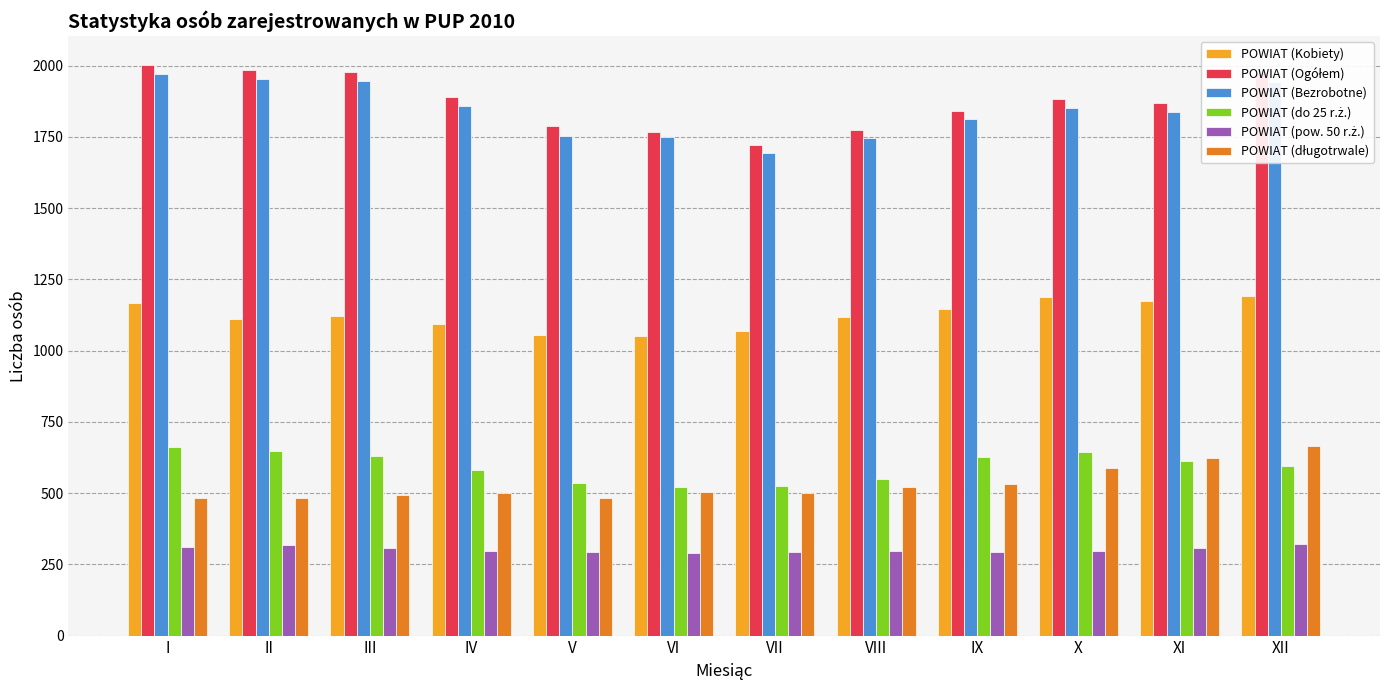

How many data points does each series have?

12